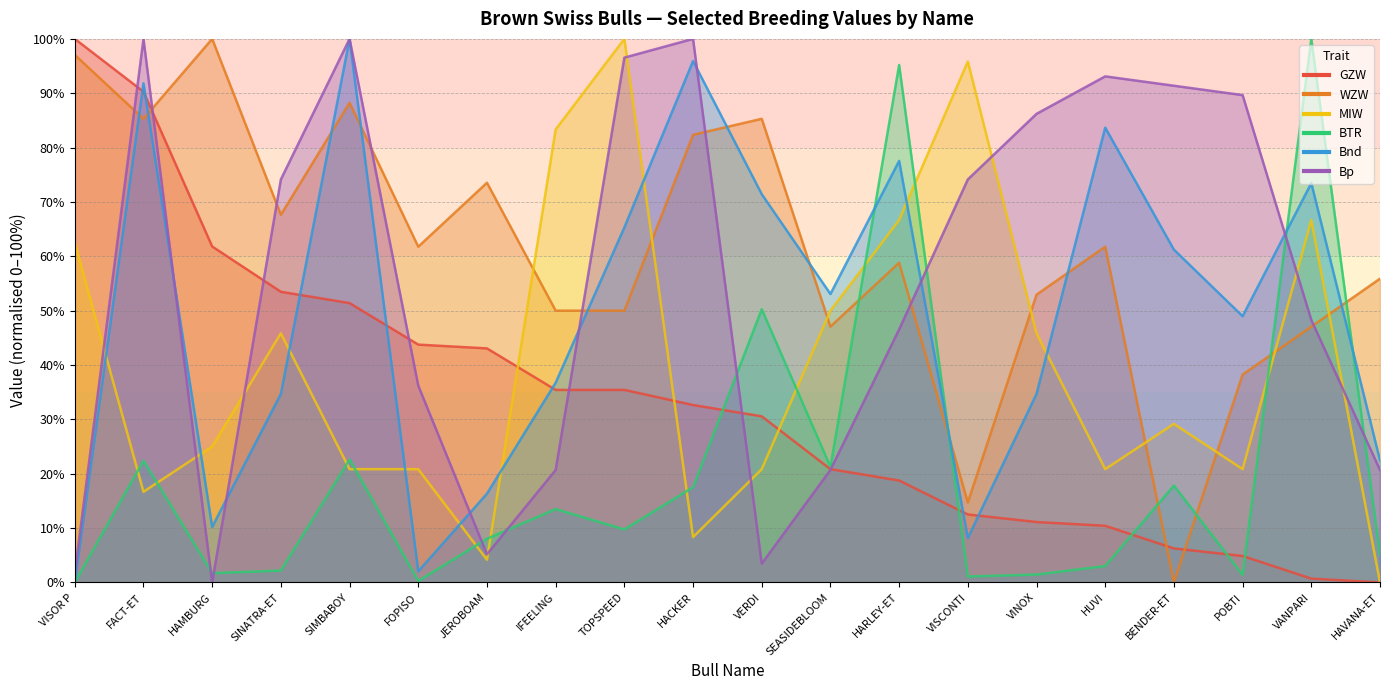

Which category has the highest value across all series?

VISOR P